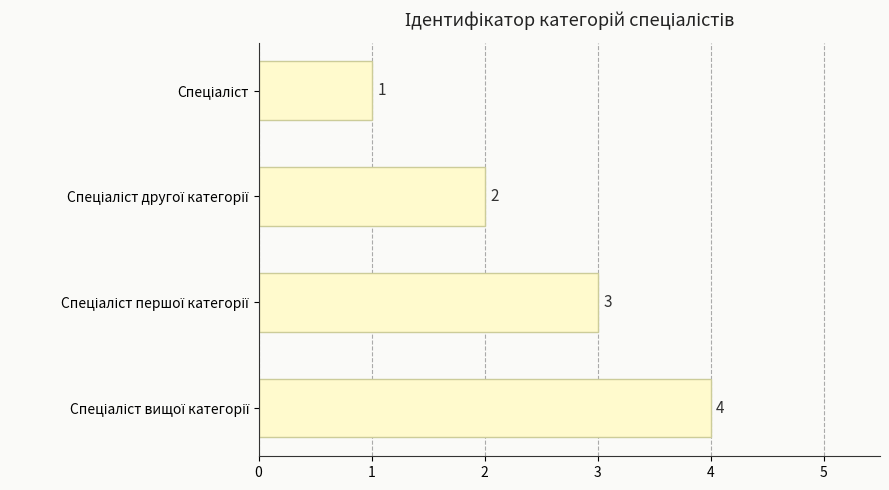

What is the difference between the maximum and minimum values?

3